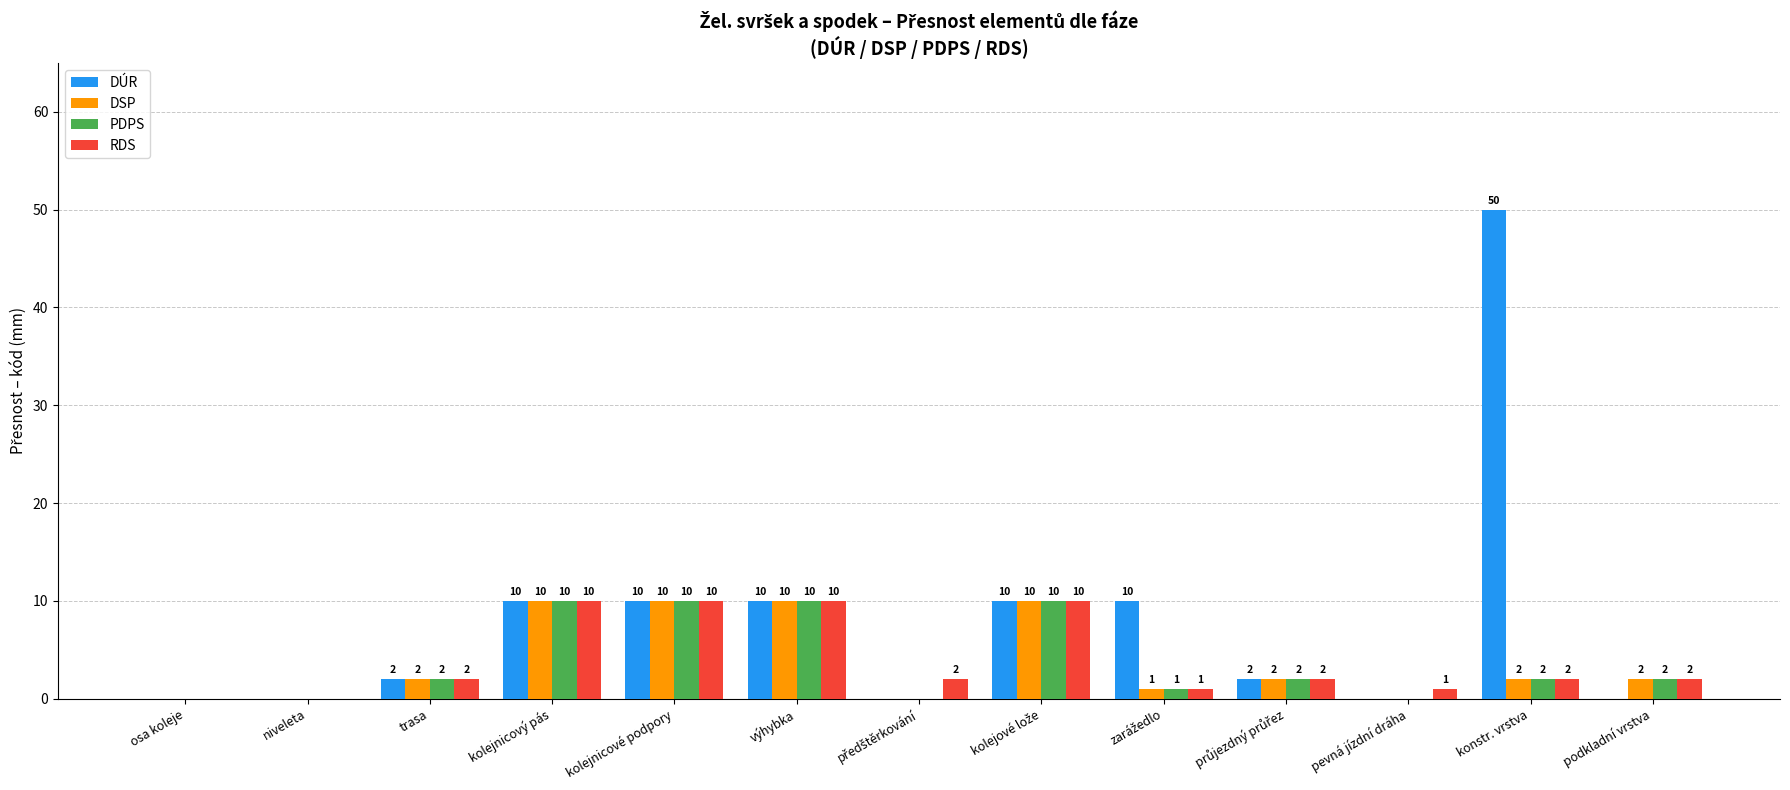

Read the PDPS value at kolejnicové podpory.

10